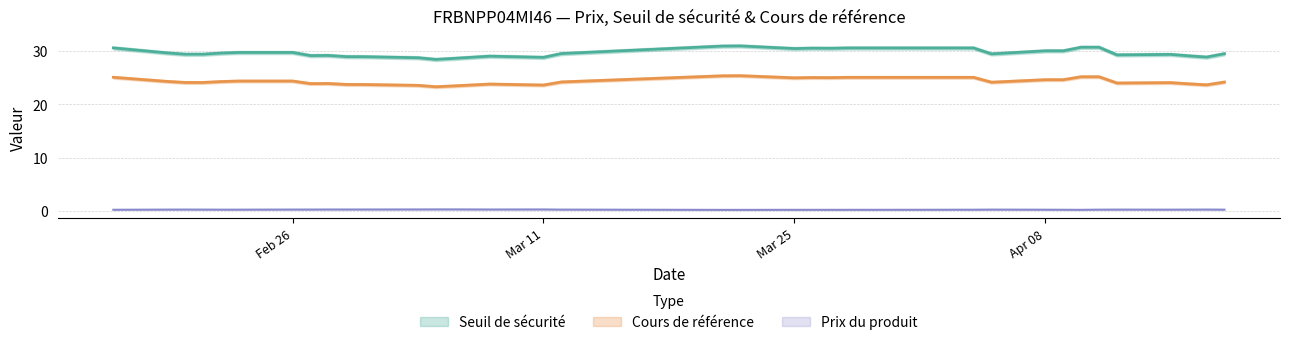

What is the difference between the Cours de référence values at 2024-02-19 and 2024-02-29?

0.6